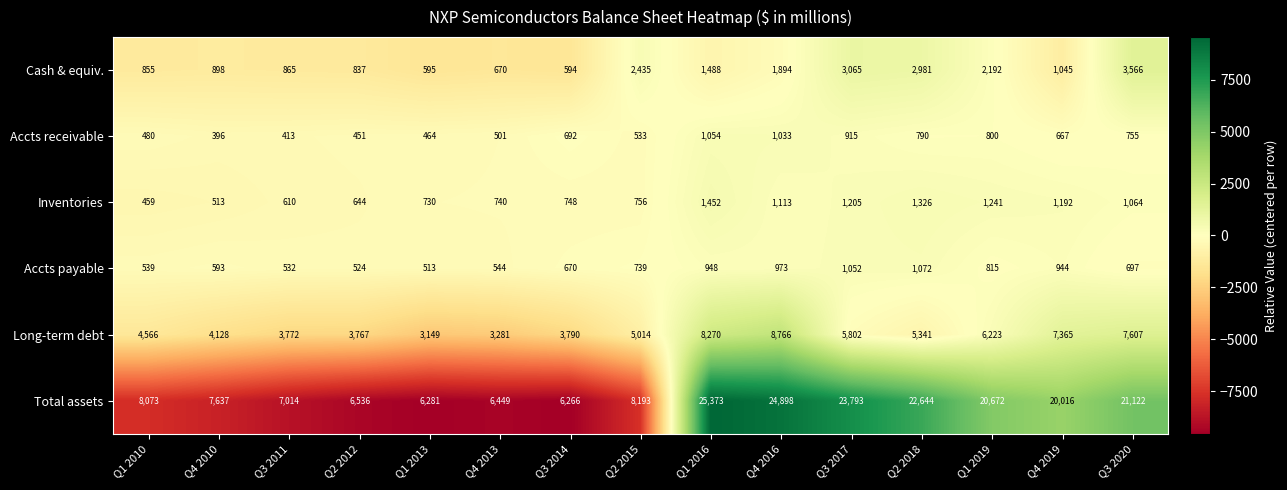

Between Q2 2015 and Q1 2016, which series saw the biggest shift?

Total assets